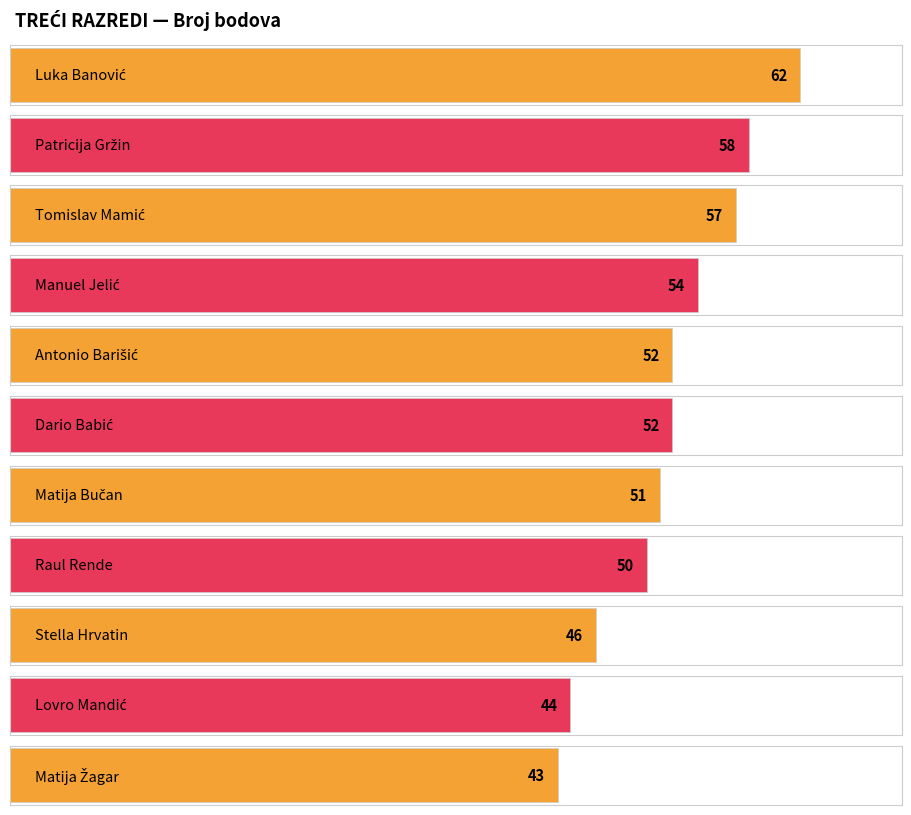

Is it true that the value at Matija Bučan is 13?

False